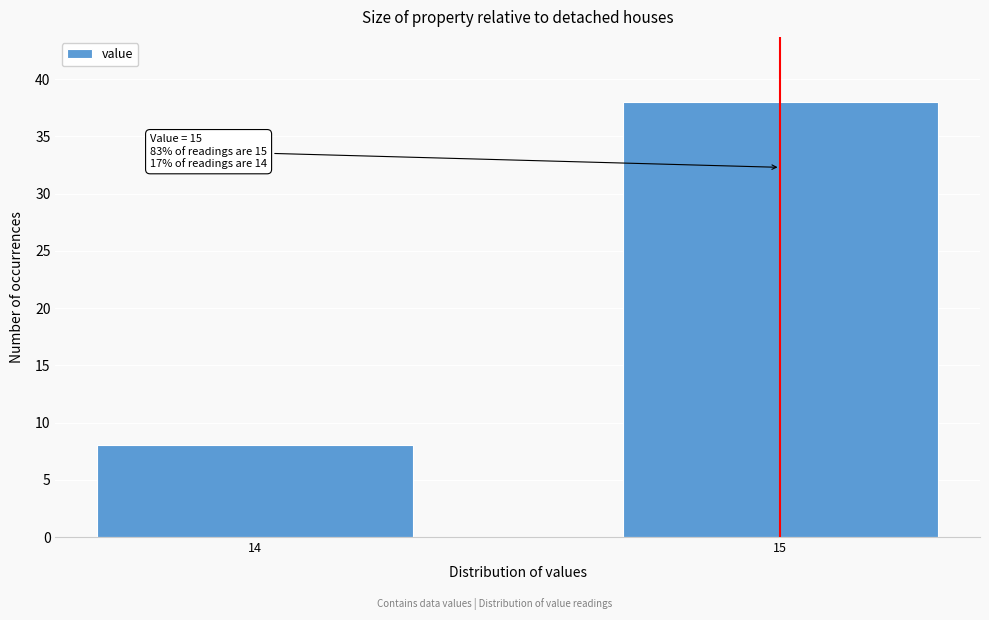

Reading left to right, list all the values displayed in this chart.

8	38